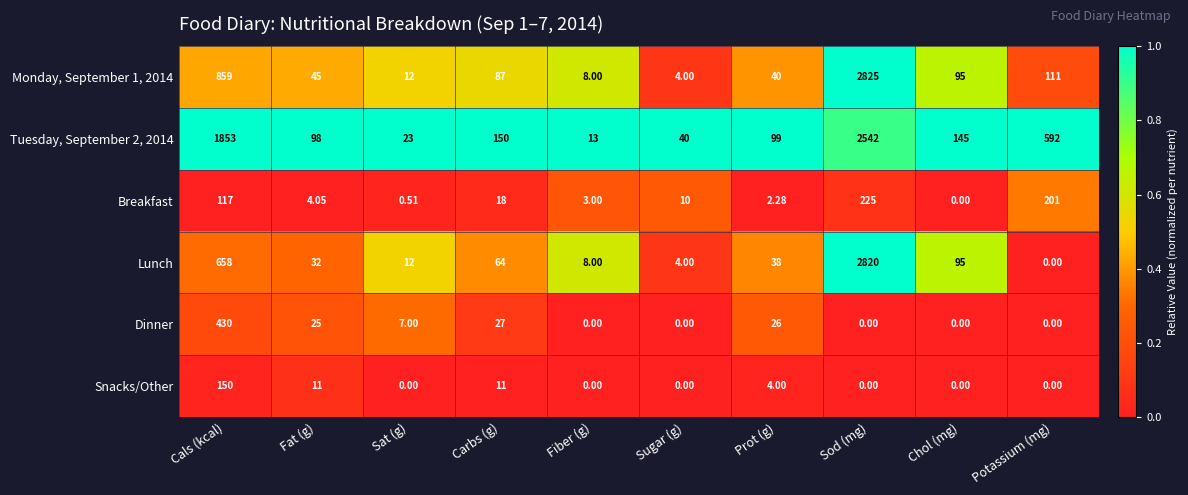

List the labels in order of Lunch value, smallest first.

Potassium (mg), Sugar (g), Fiber (g), Sat (g), Fat (g), Prot (g), Carbs (g), Chol (mg), Cals (kcal), Sod (mg)